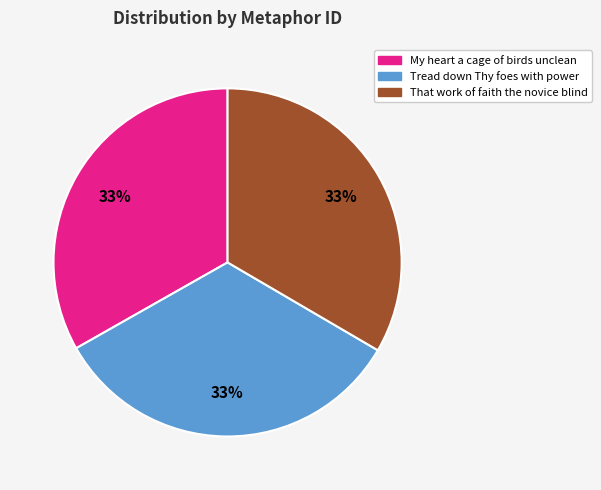

Is it true that Tread down Thy foes with power is 19% of the pie?

False